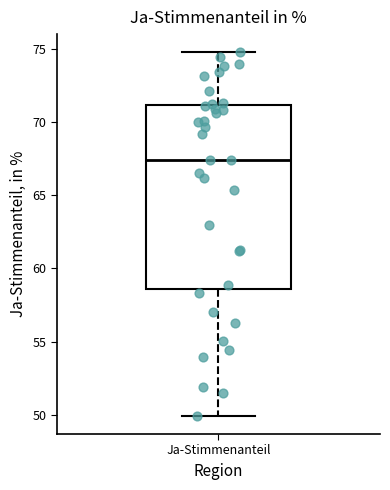

Where is the lower edge of the box for Ja-Stimmenanteil on the y-axis? The values are not printed on the chart, so give them approximately, as read against the axis.

58.5